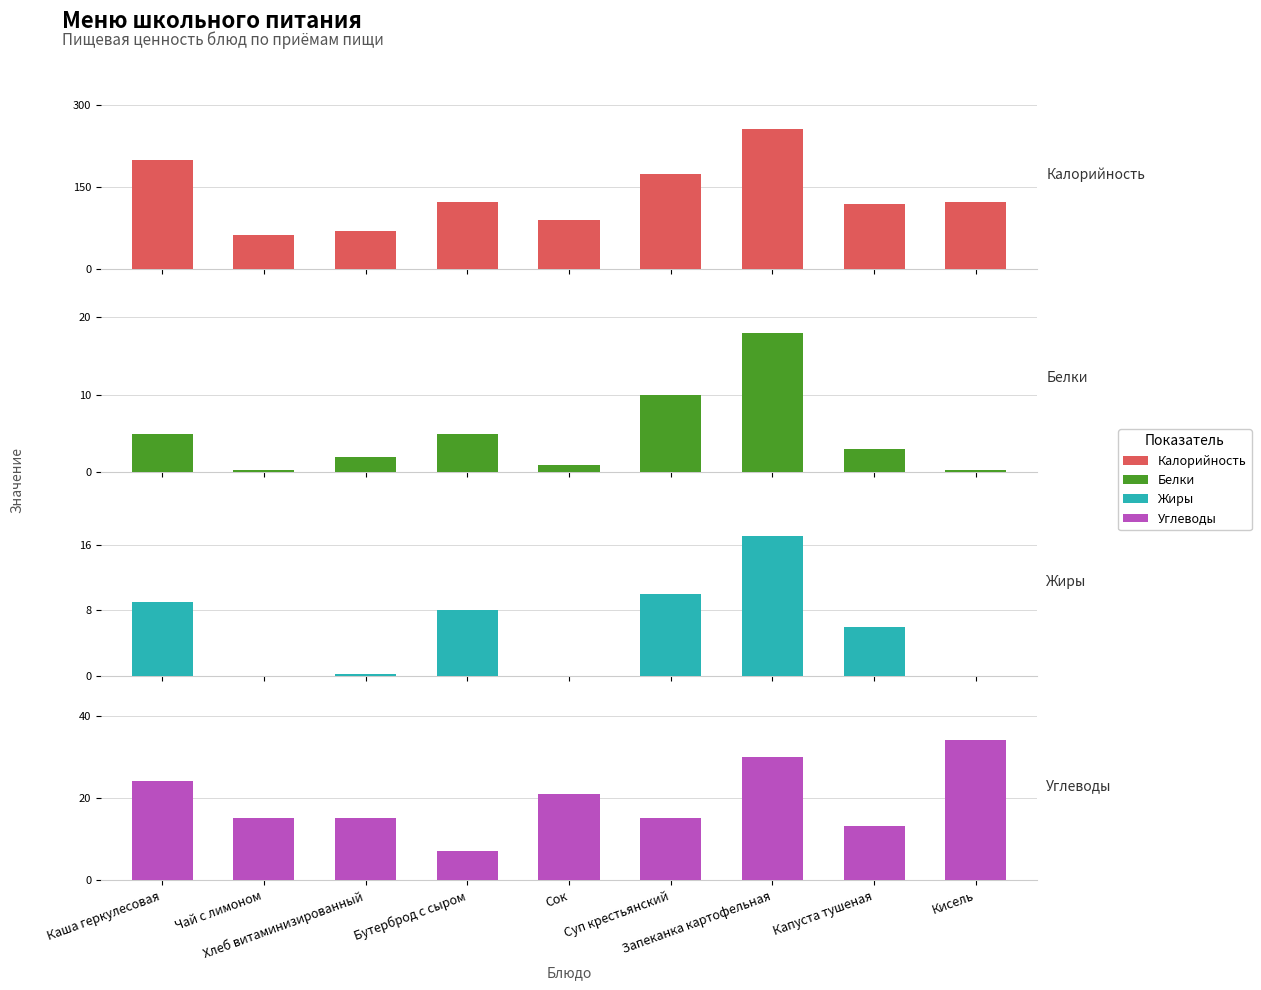

Rank the series at Запеканка картофельная from highest to lowest value.

Калорийность, Углеводы, Белки, Жиры